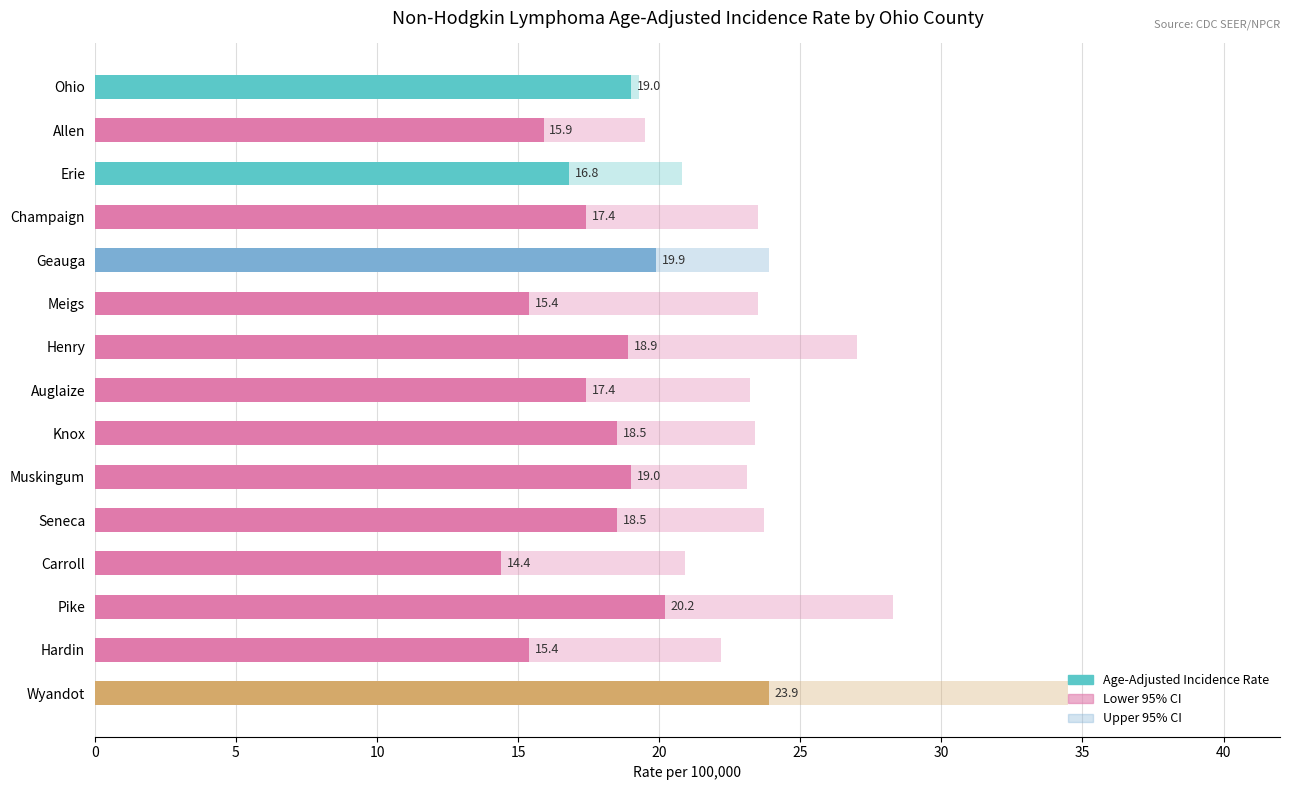

Rank the series at Champaign from lowest to highest value.

Lower 95% CI, Age-Adjusted Incidence Rate, Upper 95% CI